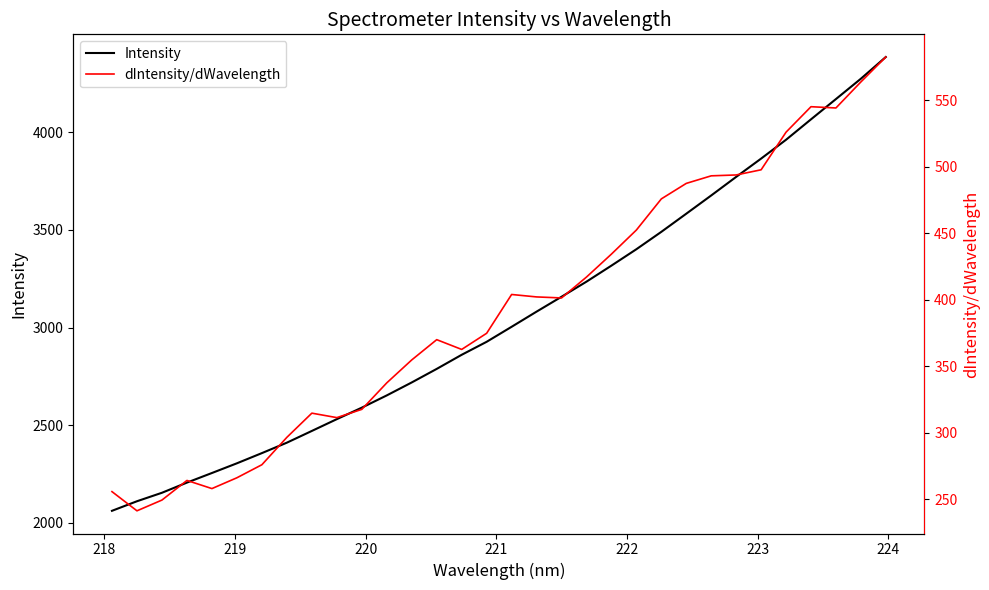

Does the chart display data point markers on the line(s)?

No